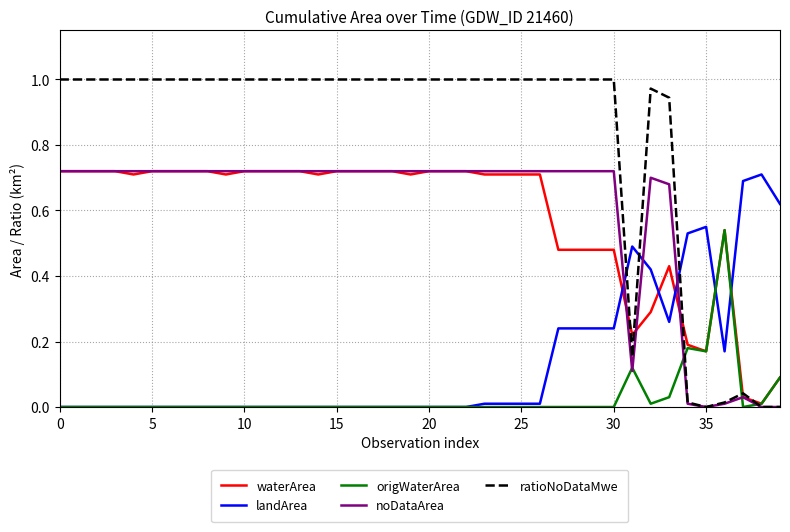

Which series has the largest range (max minus min)?

ratioNoDataMwe